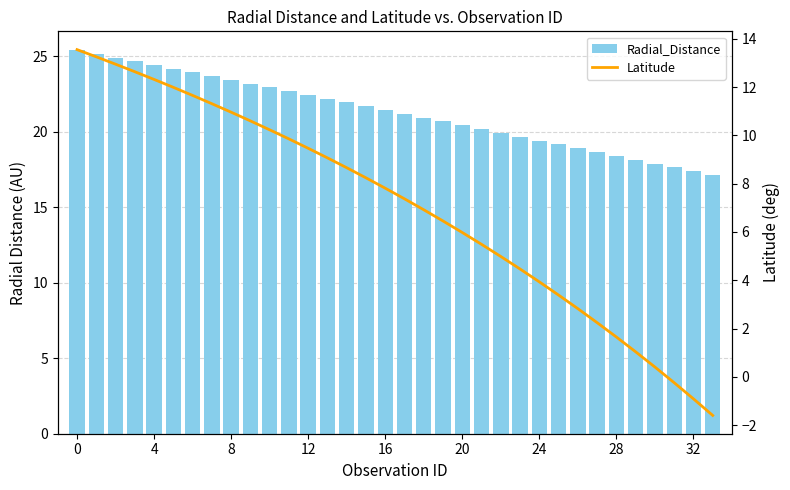

At which label is Latitude closest to 5?

22